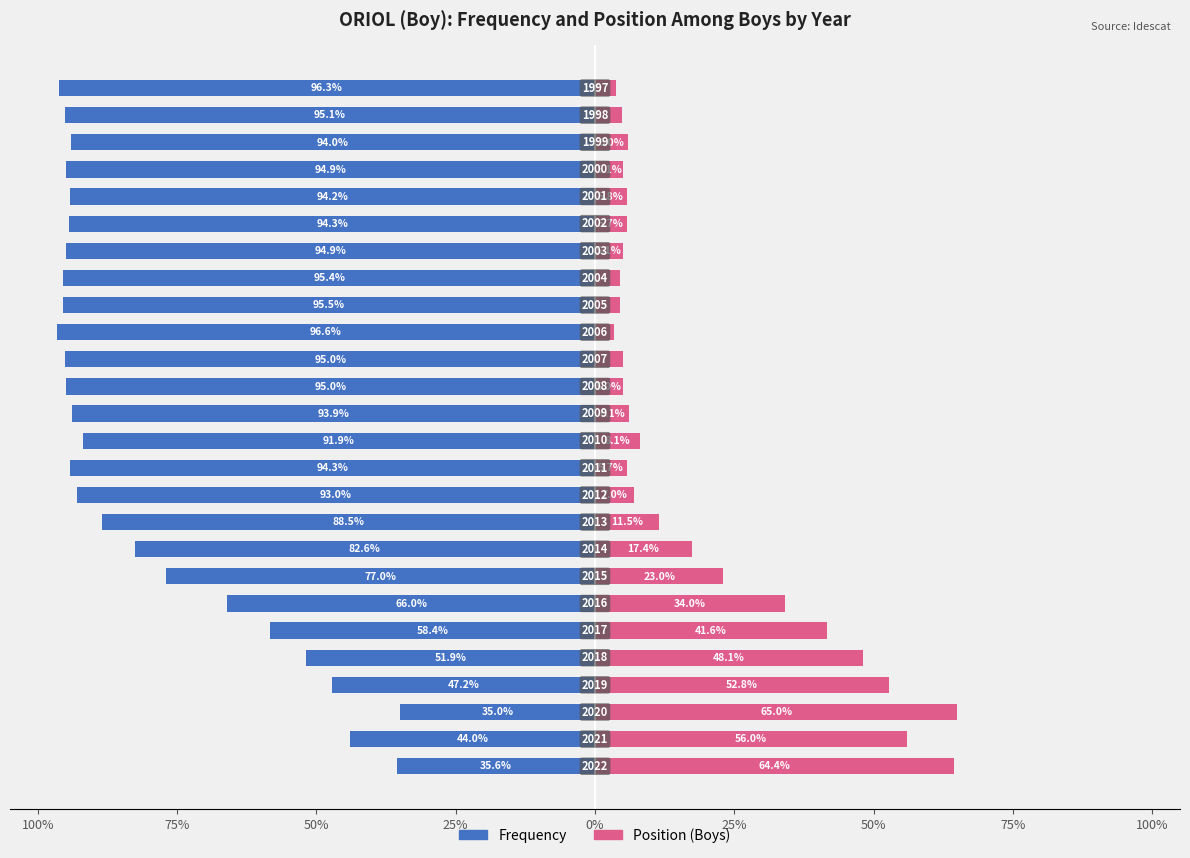

Is the value of Position (Boys) at 75% greater than the value of Frequency at 24?

Yes